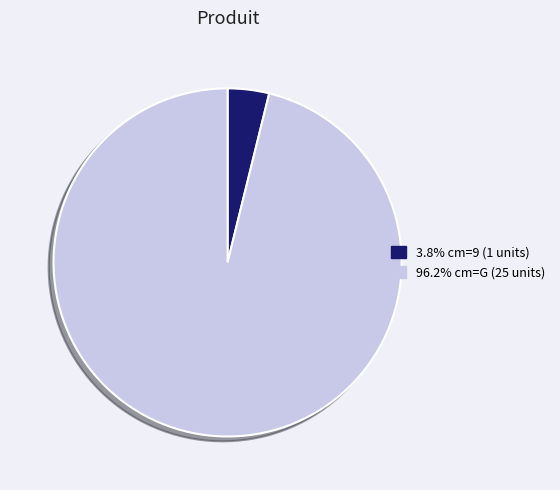

Is there a majority slice in this chart?

Yes